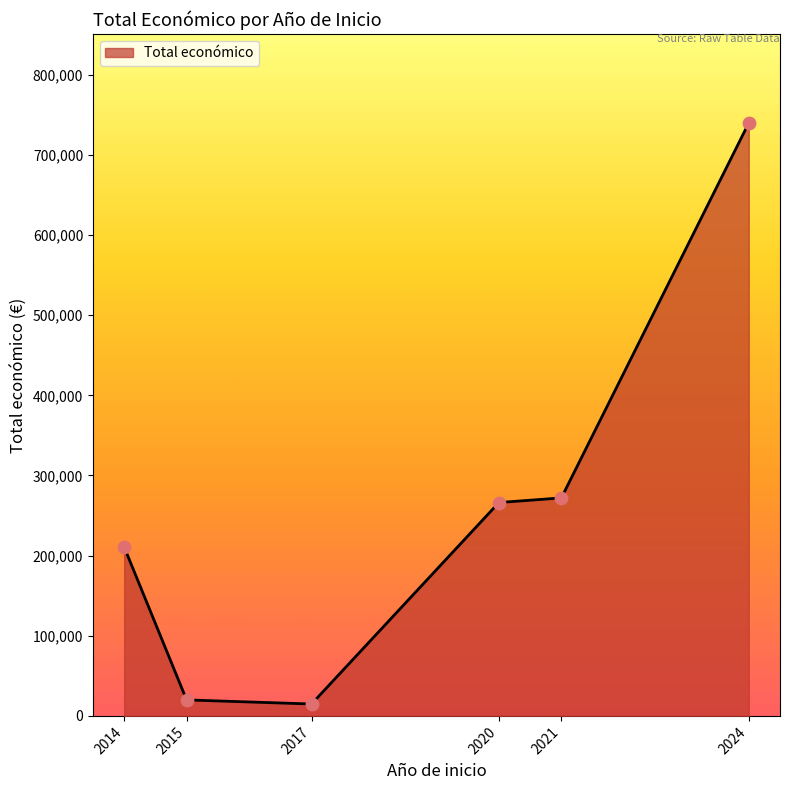

What is the change in value from 2015 to 2020?

+246290